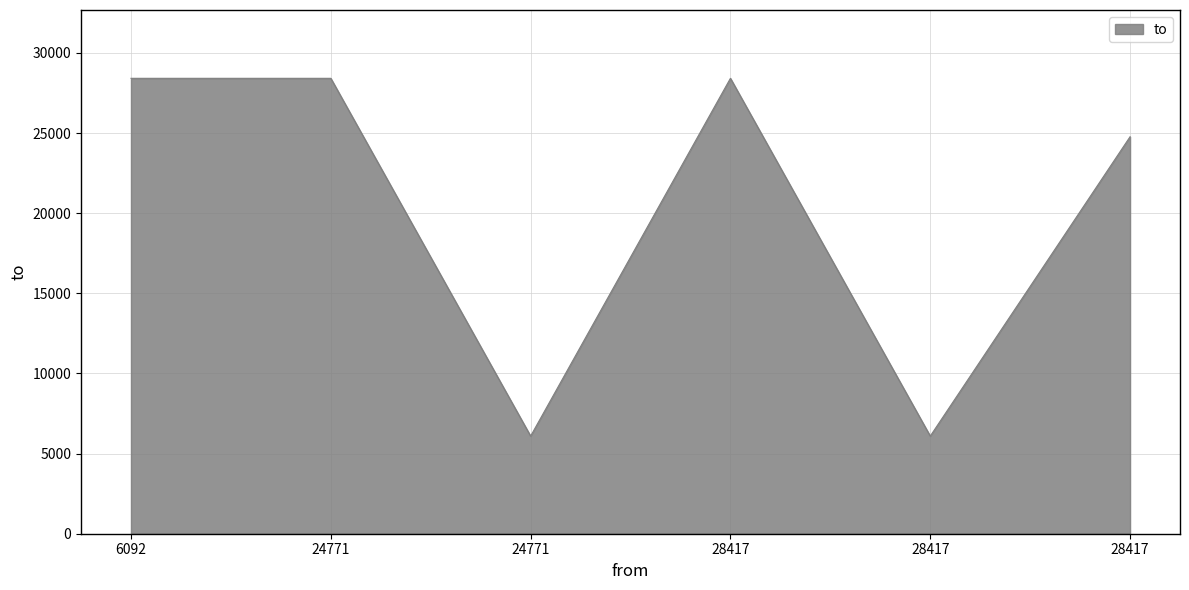

How many categories are shown in the chart?

6